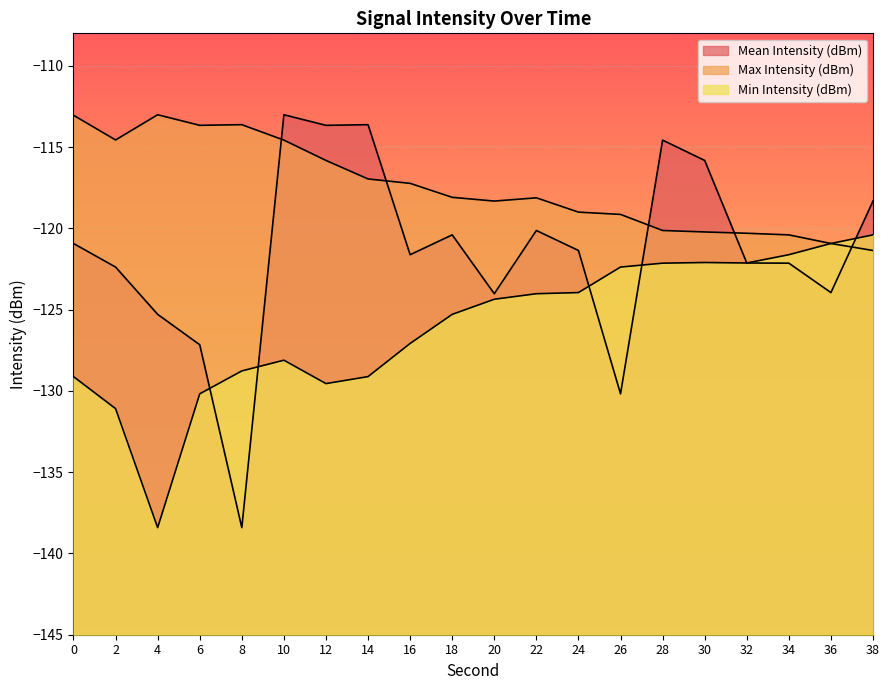

List the labels in order of Max Intensity (dBm) value, smallest first.

38, 36, 34, 32, 30, 28, 26, 24, 20, 22, 18, 16, 14, 12, 10, 2, 6, 8, 0, 4